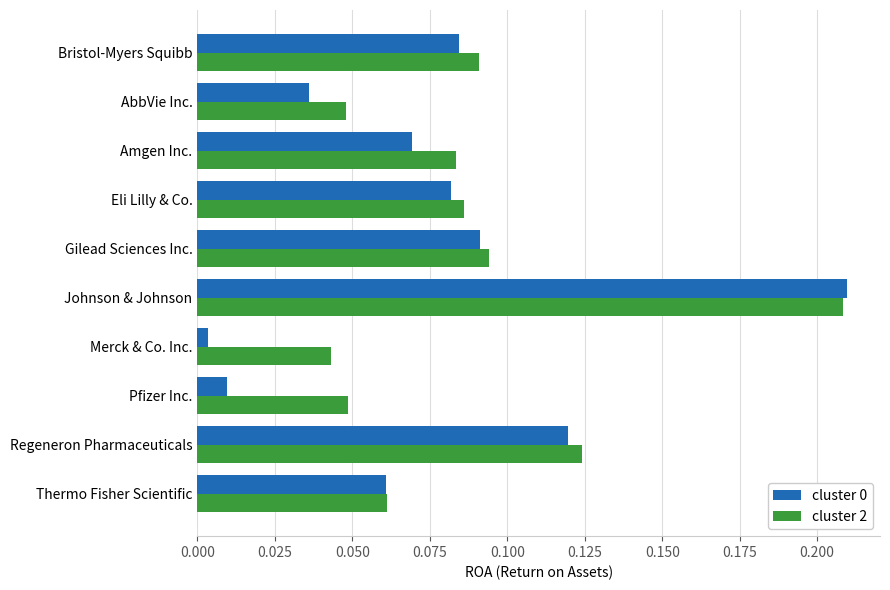

The value of cluster 0 at Gilead Sciences Inc. is 0.0. True or false?

False